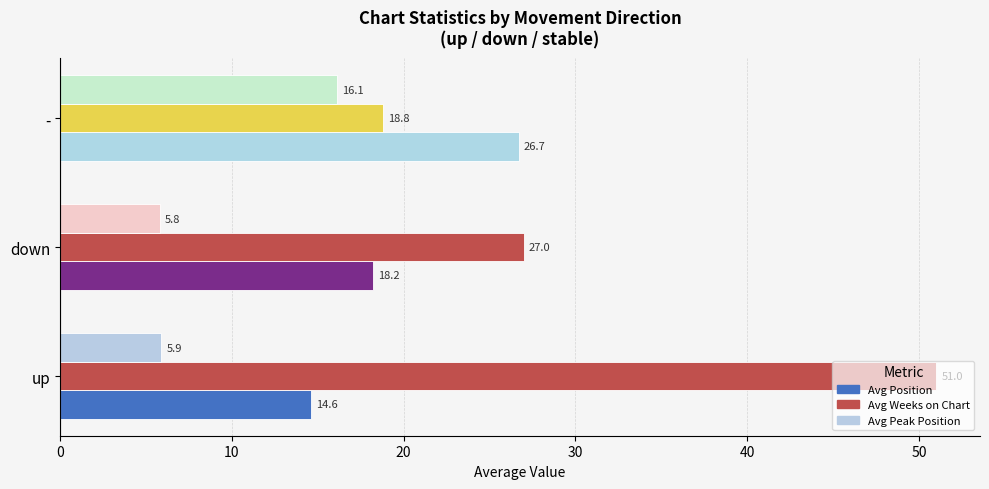

What is the greatest value displayed?

51.0